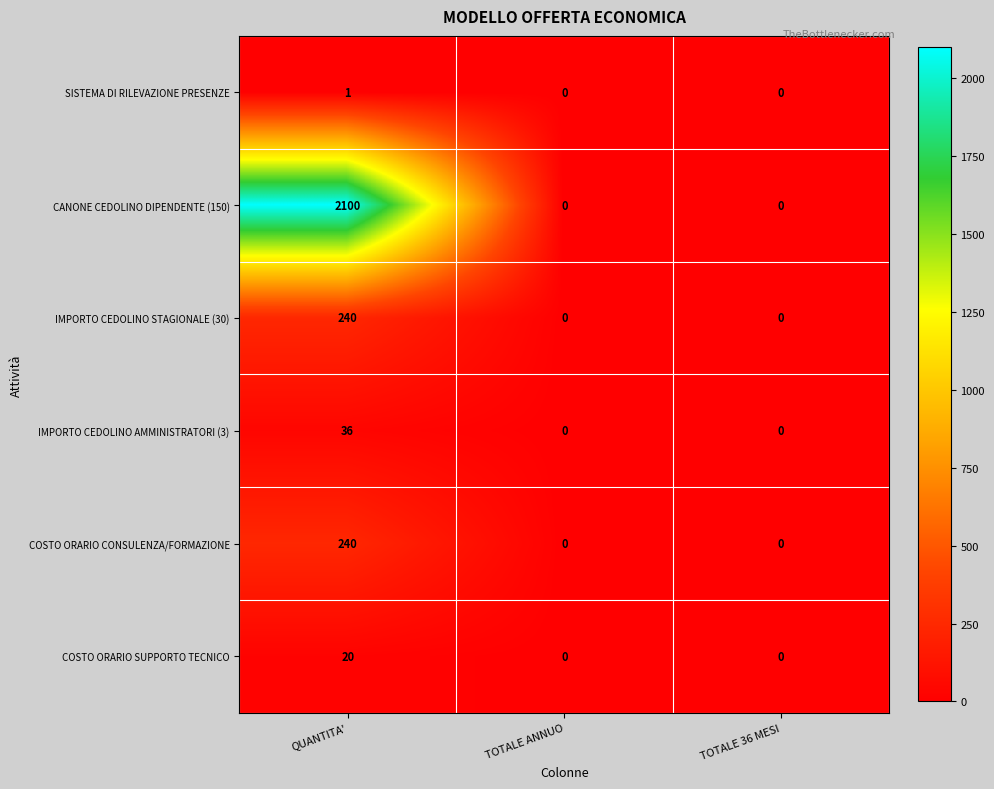

Is it true that IMPORTO CEDOLINO AMMINISTRATORI (3) equals 36 at QUANTITA'?

True